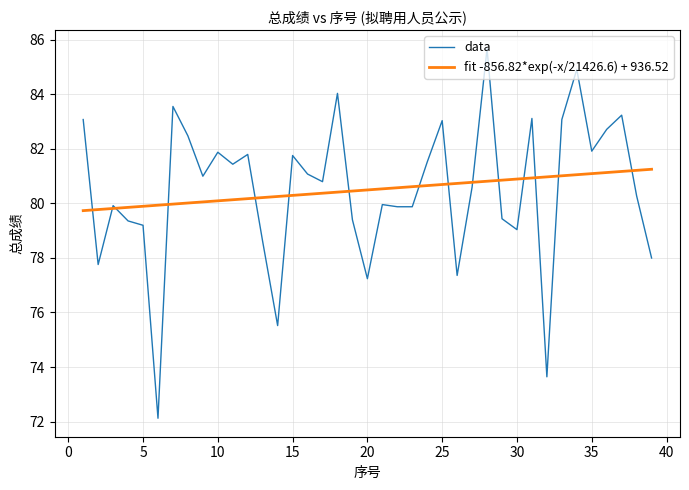

Which series has the largest range (max minus min)?

data